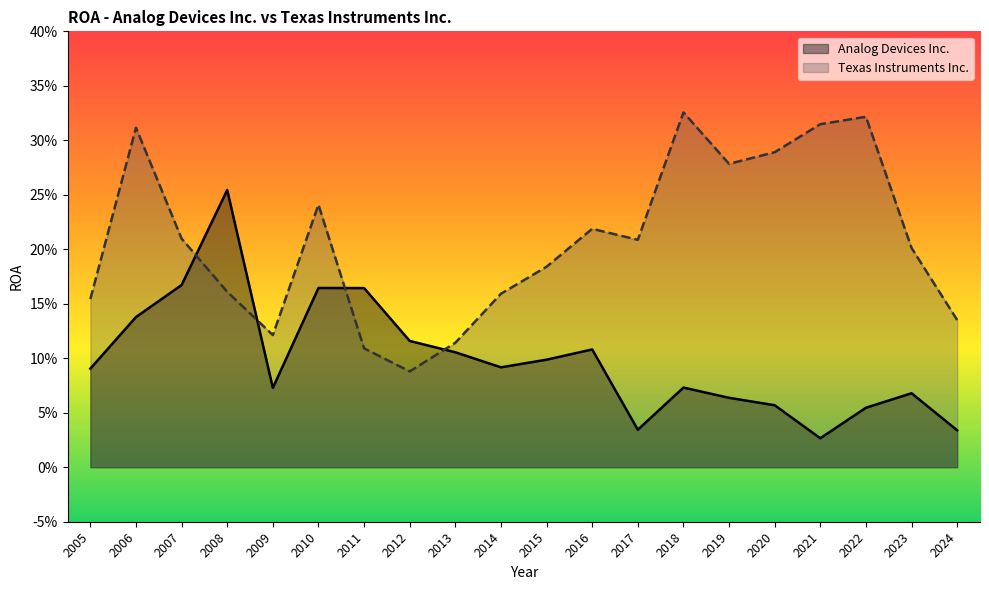

Which series has the largest range (max minus min)?

Texas Instruments Inc.